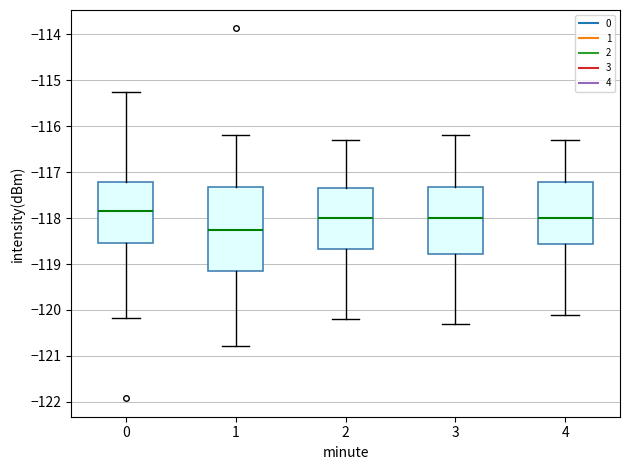

Where does the median line of the box at x = 0 sit on the y-axis? The values are not printed on the chart, so give them approximately, as read against the axis.

-117.8